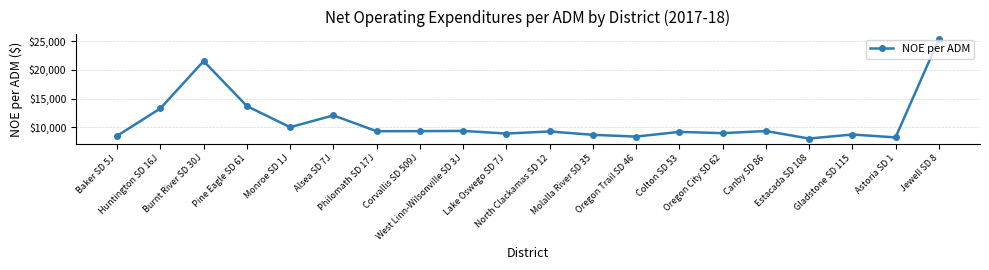

What is the difference between the maximum and minimum values?

17224.9